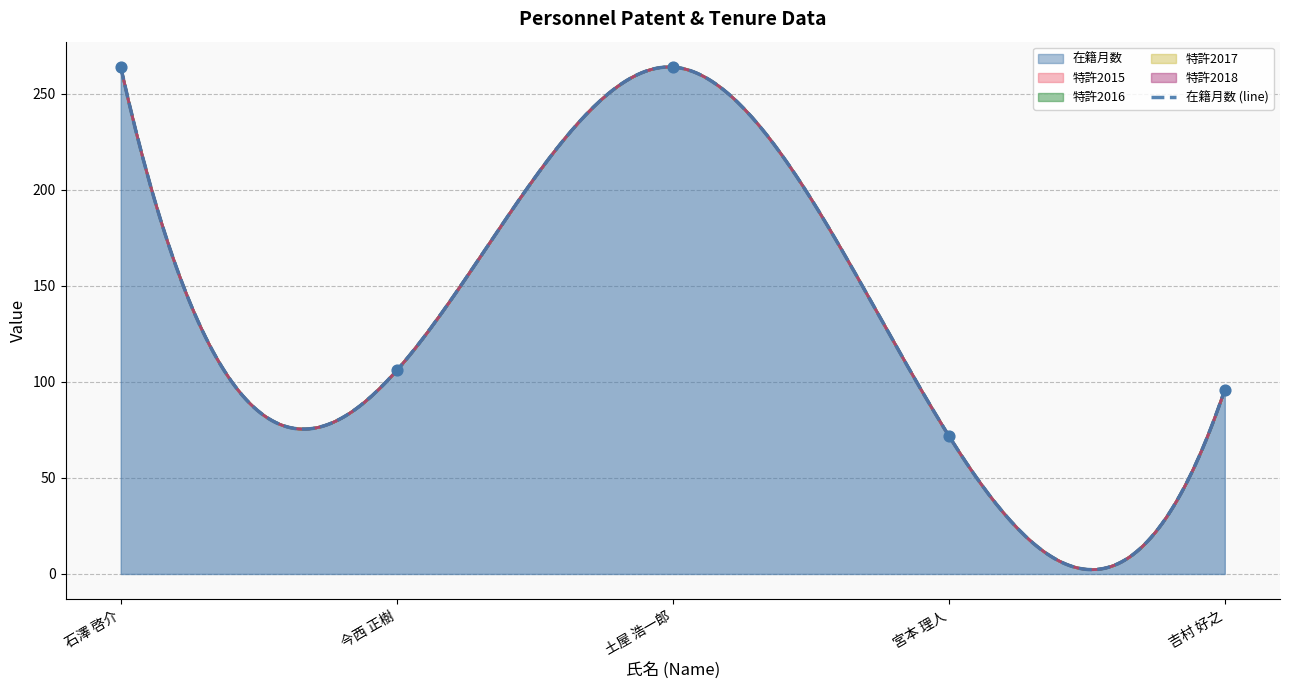

Which series has the largest total across all categories?

在籍月数